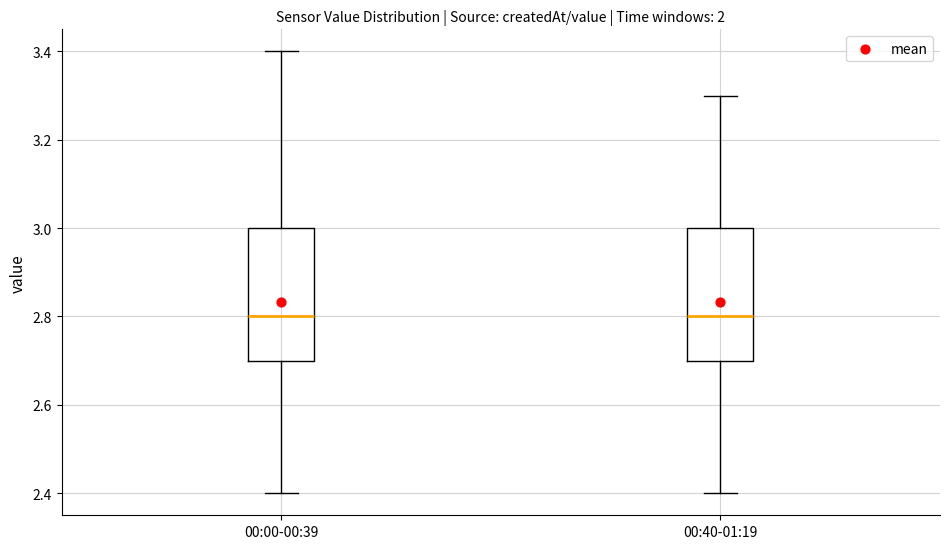

Where is the lower edge of the box for 00:40-01:19 on the y-axis? The values are not printed on the chart, so give them approximately, as read against the axis.

2.7